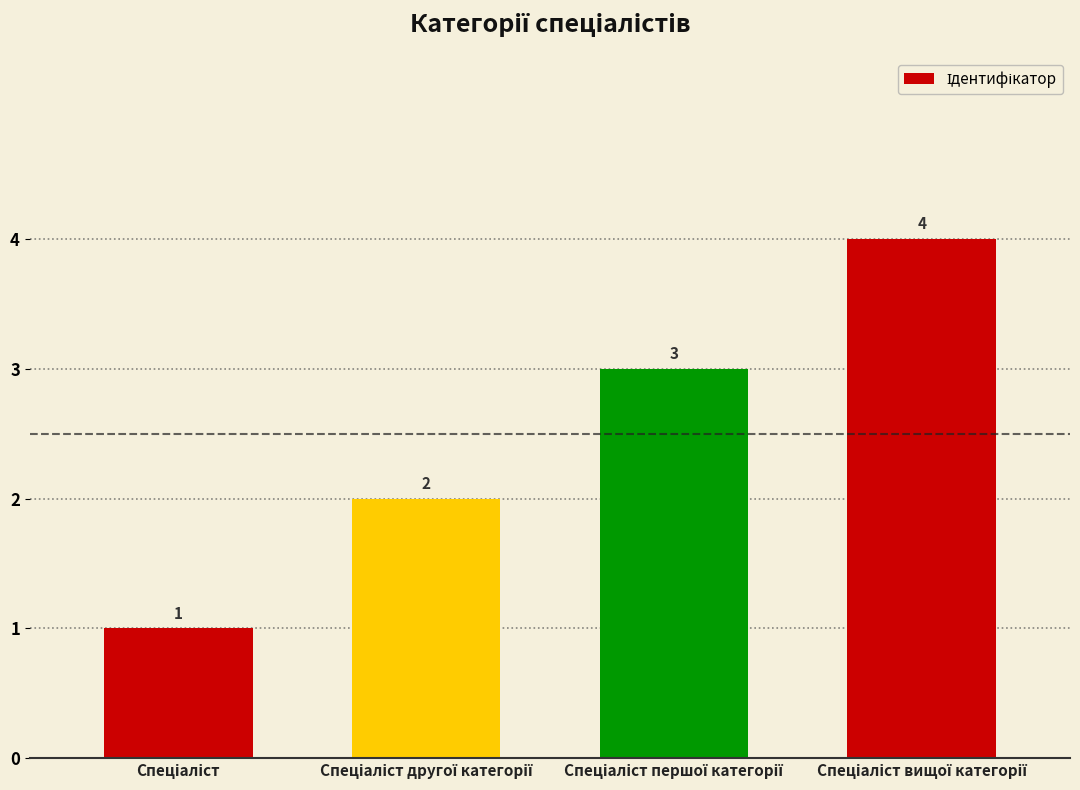

How many bars are there in total?

4